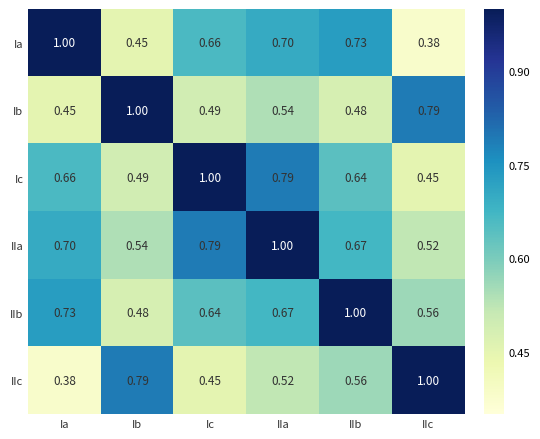

At which label is Ib closest to 0?

Ia